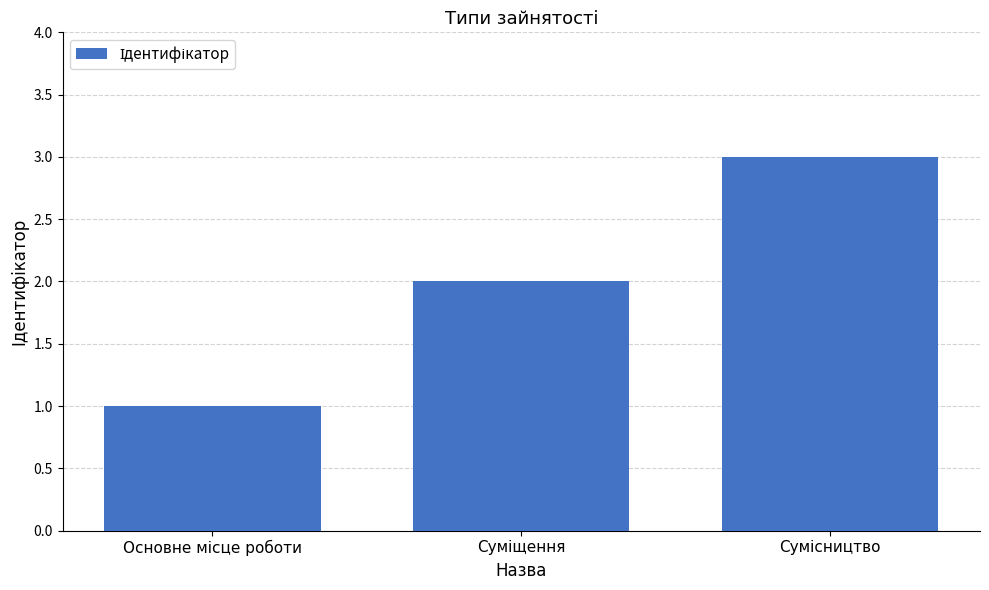

What is the sum of all values?

6